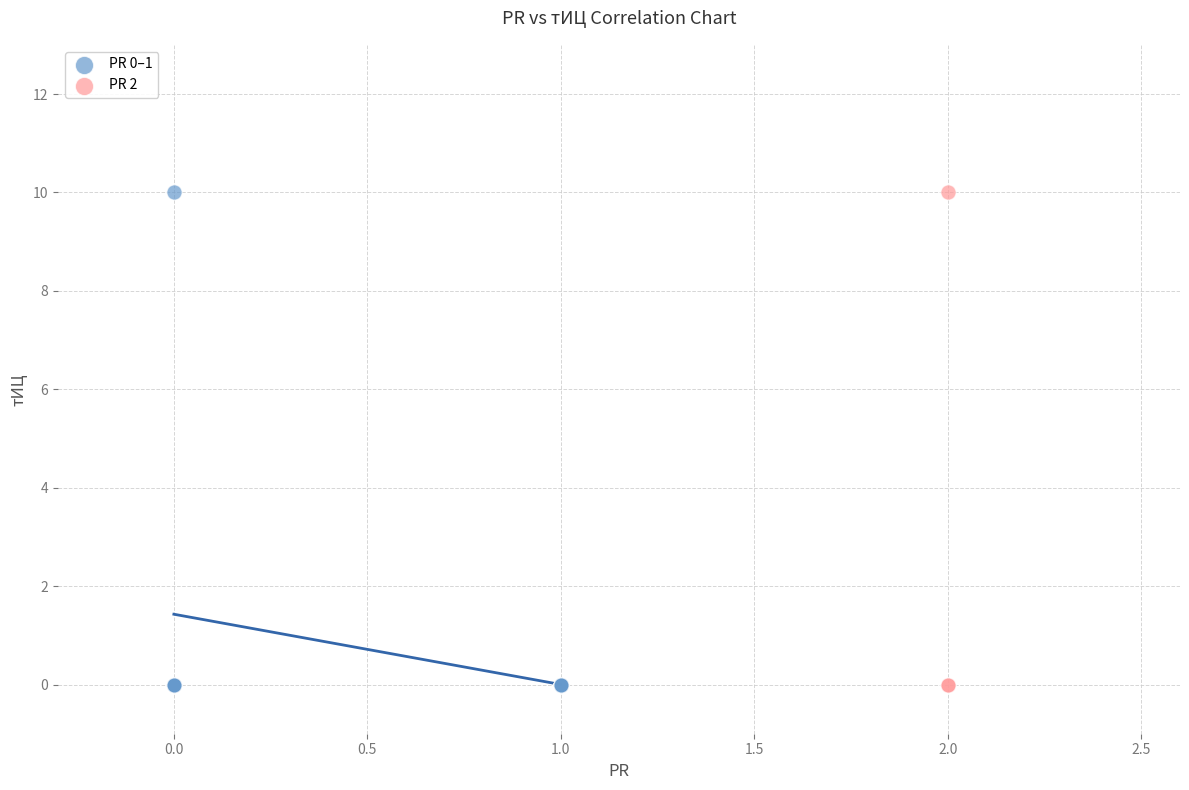

What are all the series names shown in the legend?

PR 0–1, PR 2